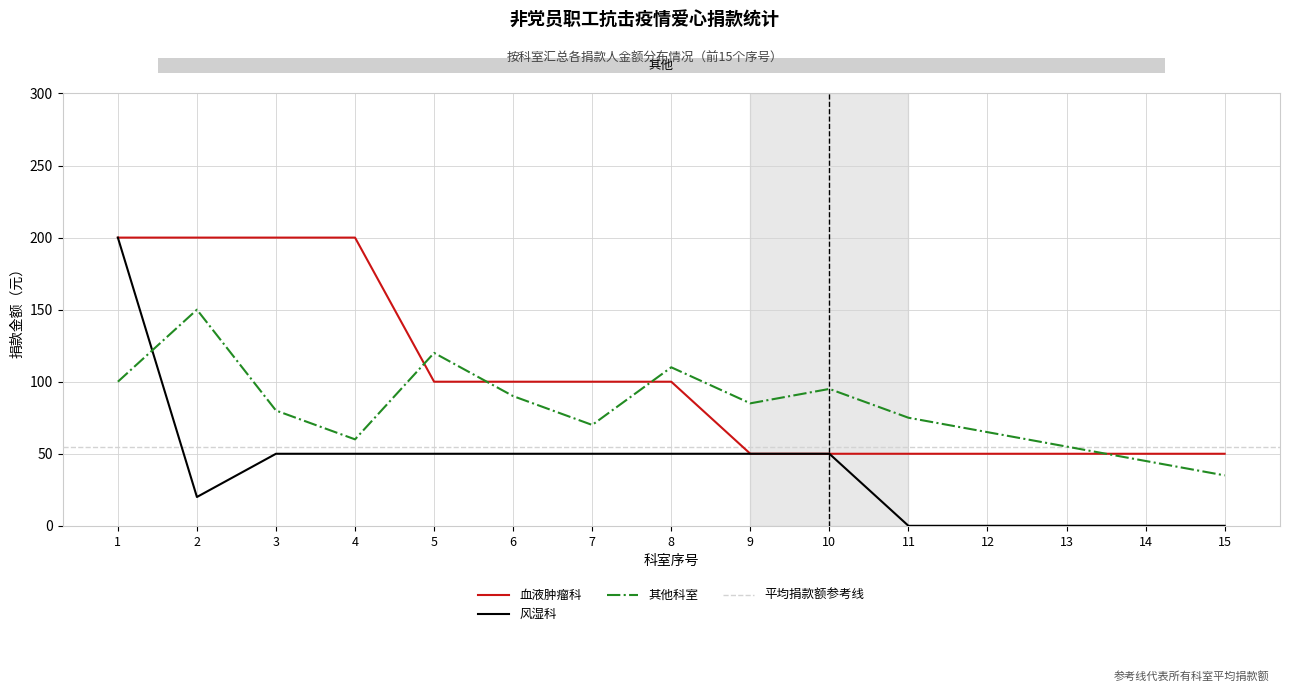

How many interior local valleys does the 其他科室 series have?

3